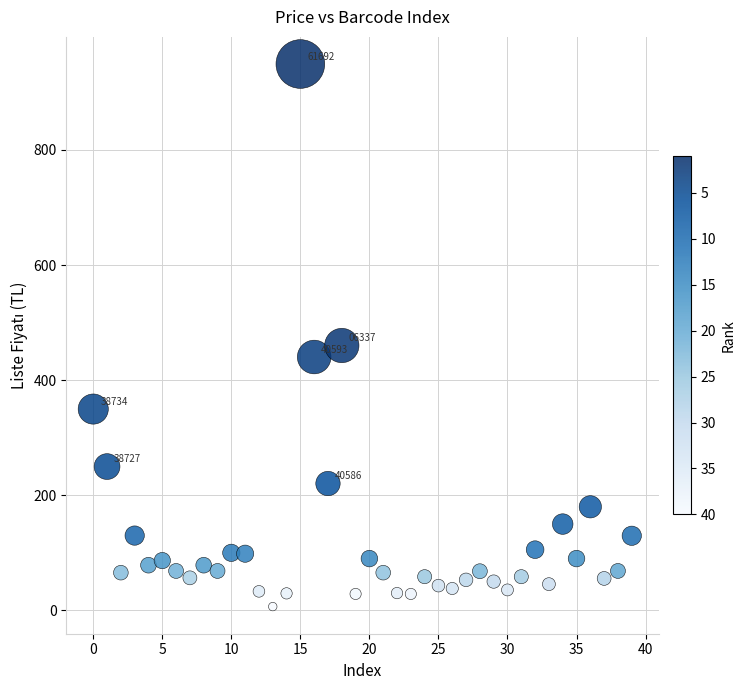

What is the range of Y values (max minus min)?

943.5